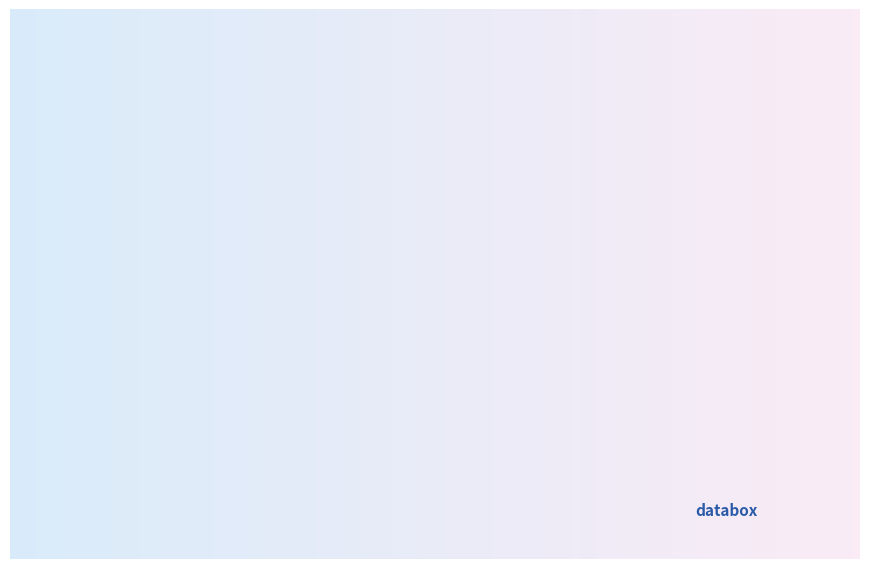

Is the sum of High (>10.5h) and Medium (9.5-10.5h) greater than half?

Yes